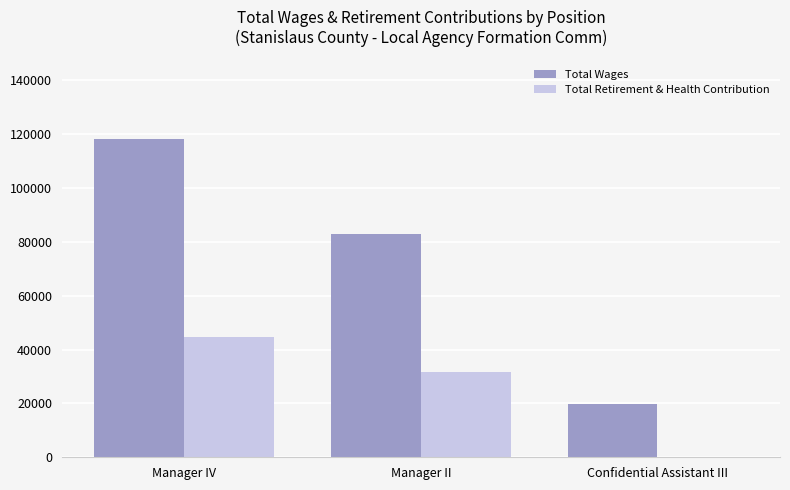

Which series changed the most between Manager II and Confidential Assistant III?

Total Wages